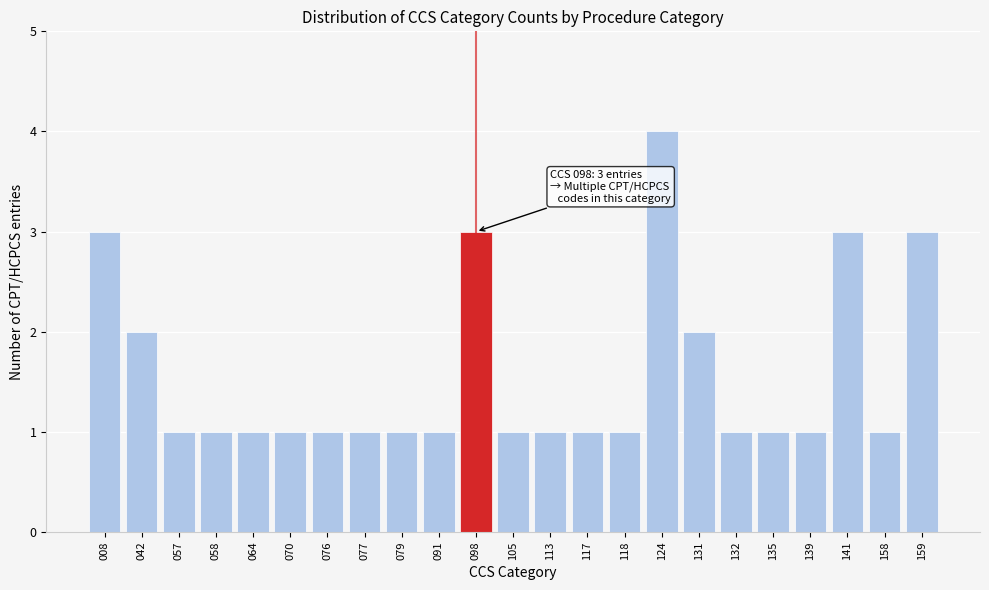

Reading left to right, transcribe all the data shown in this chart.

3	2	1	1	1	1	1	1	1	1	3	1	1	1	1	4	2	1	1	1	3	1	3